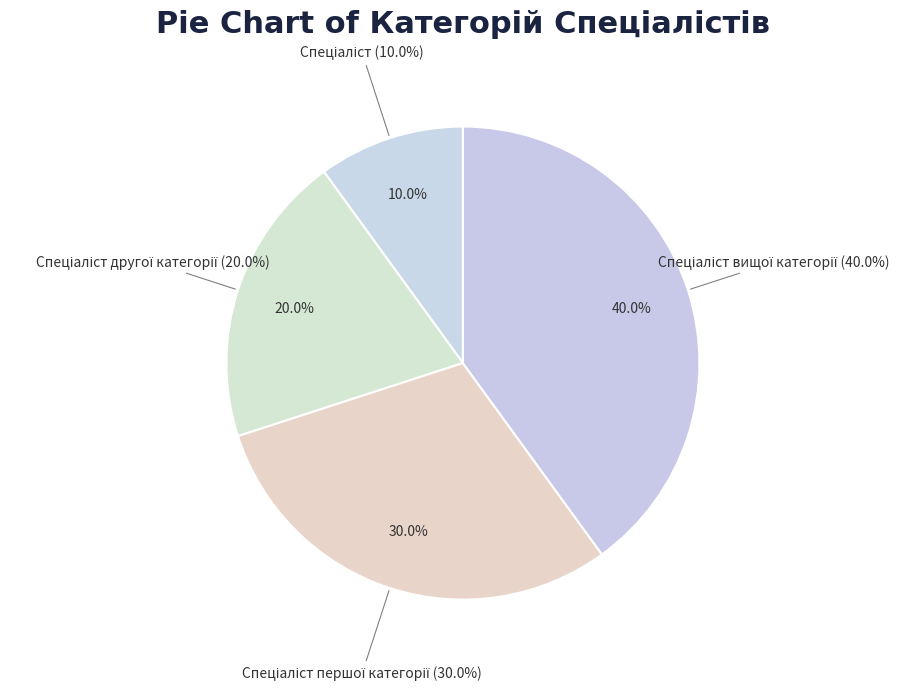

To the nearest percent, what percentage of the pie is Спеціаліст другої категорії?

20%